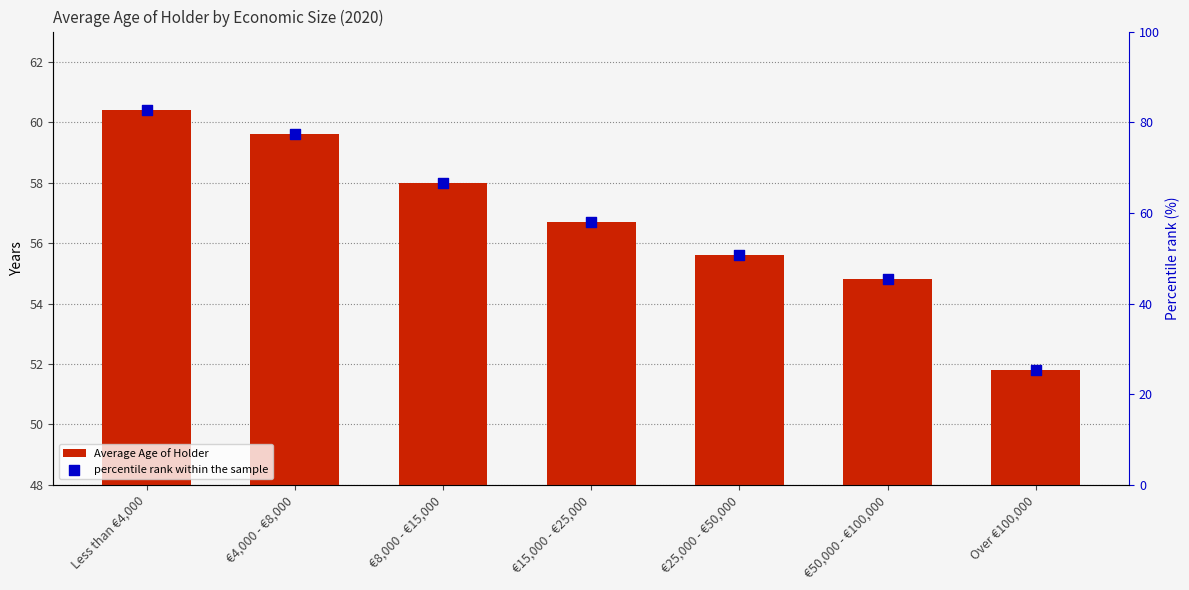

Which series has the widest spread of Y values?

percentile rank within the sample